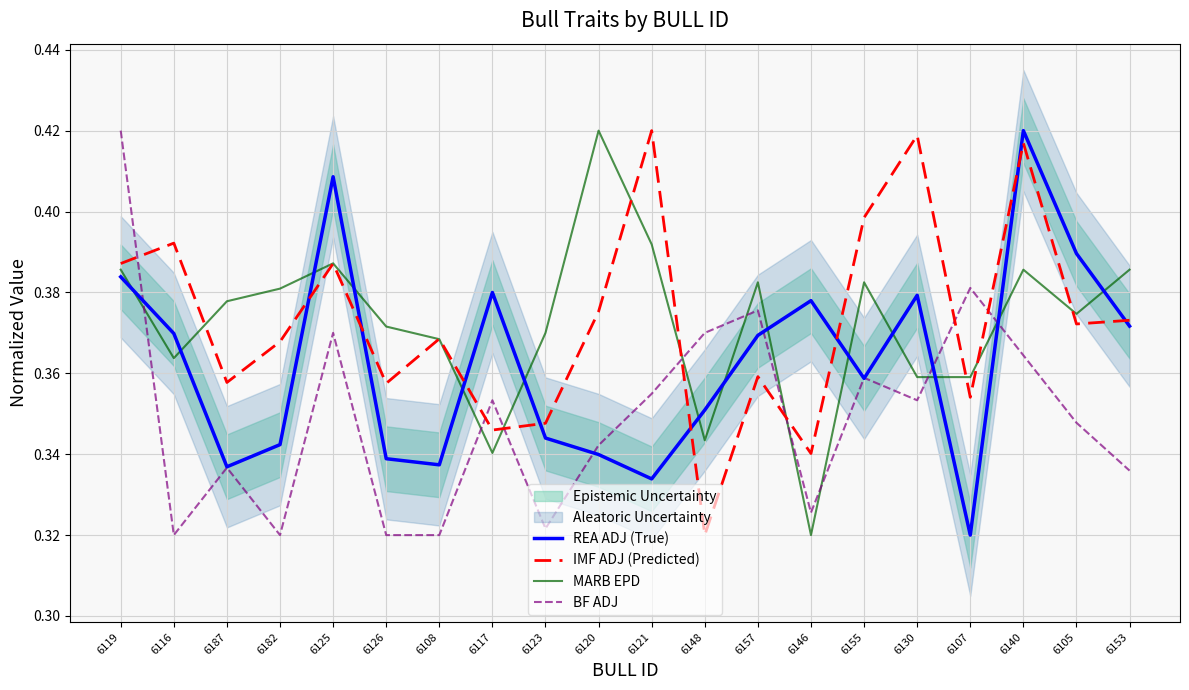

Which category has the lowest value in the IMF ADJ (Predicted) series?

6148